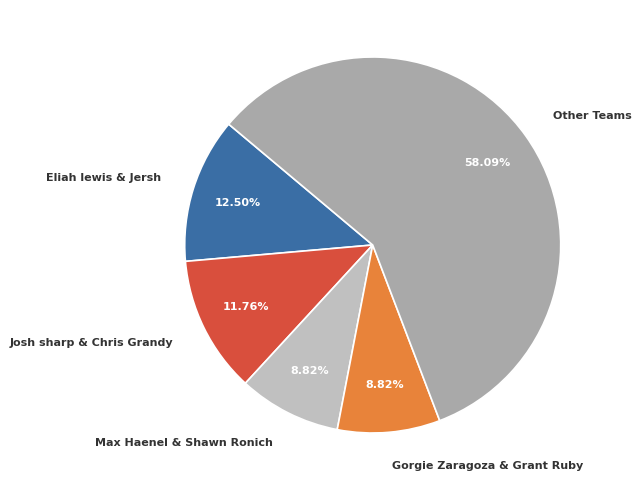

Is there a majority slice in this chart?

Yes